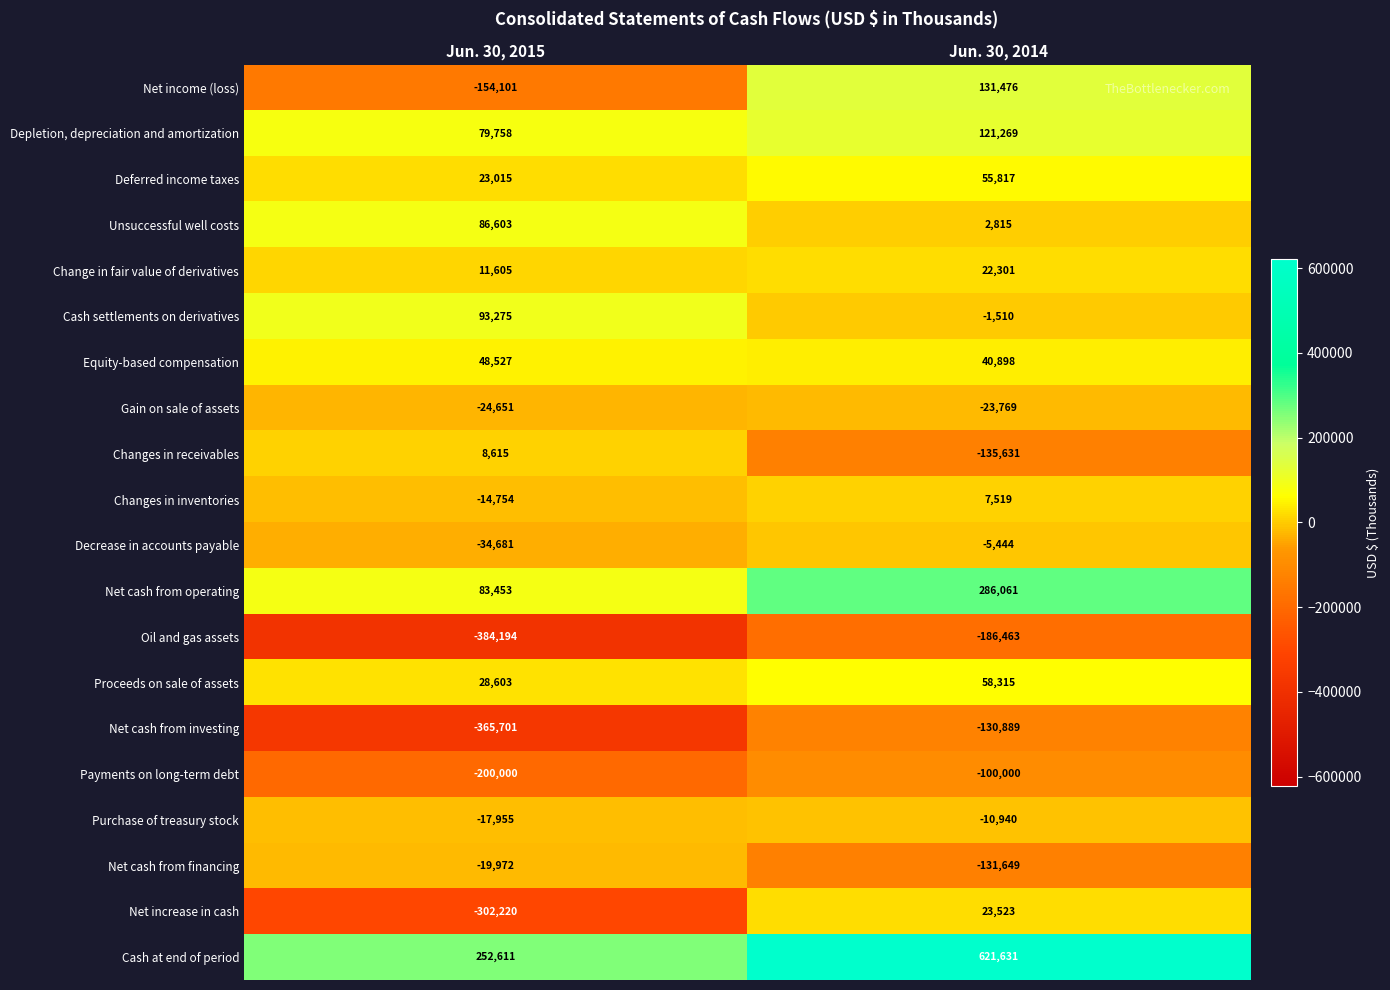

What is the sum of the Gain on sale of assets values at Jun. 30, 2015 and Jun. 30, 2014?

-48420